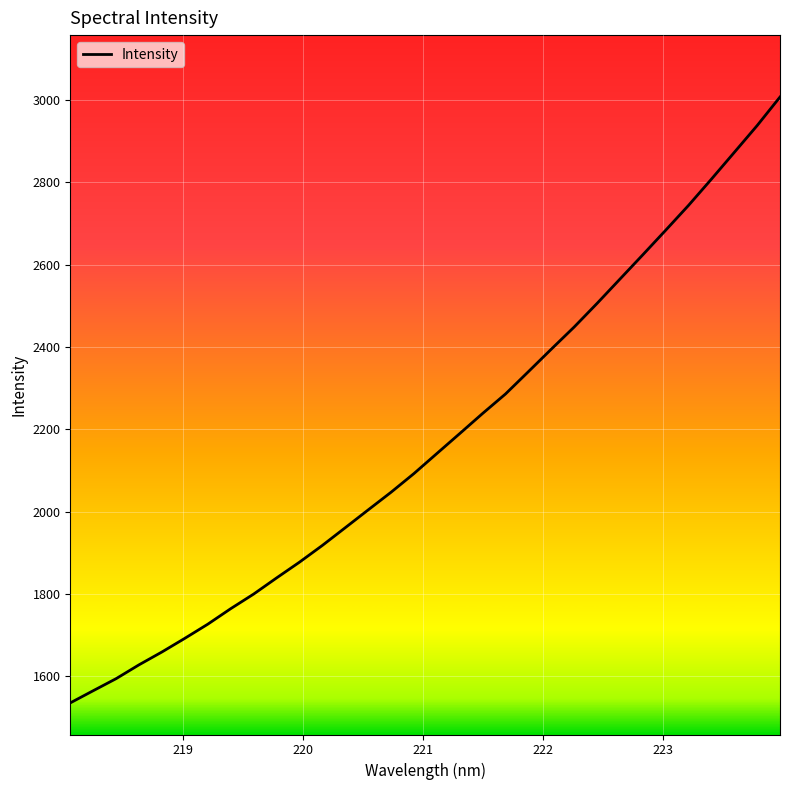

What is the maximum value shown in the chart?

3007.1